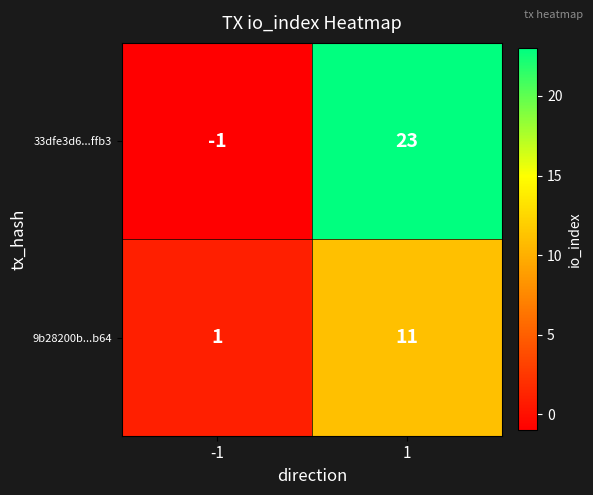

Reading left to right, list all the values displayed in this chart.

33dfe3d6...ffb3: -1	23
9b28200b...b64: 1	11